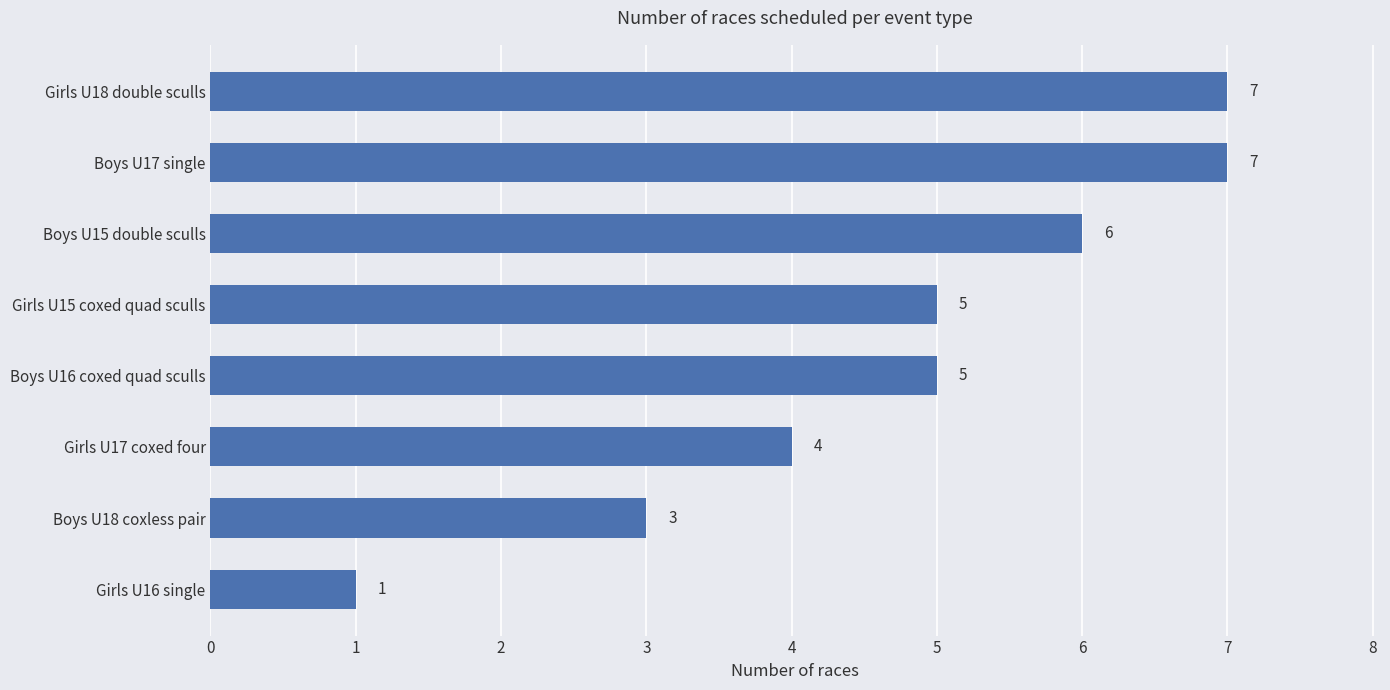

Between Girls U15 coxed quad sculls and Boys U15 double sculls, which is larger?

Boys U15 double sculls